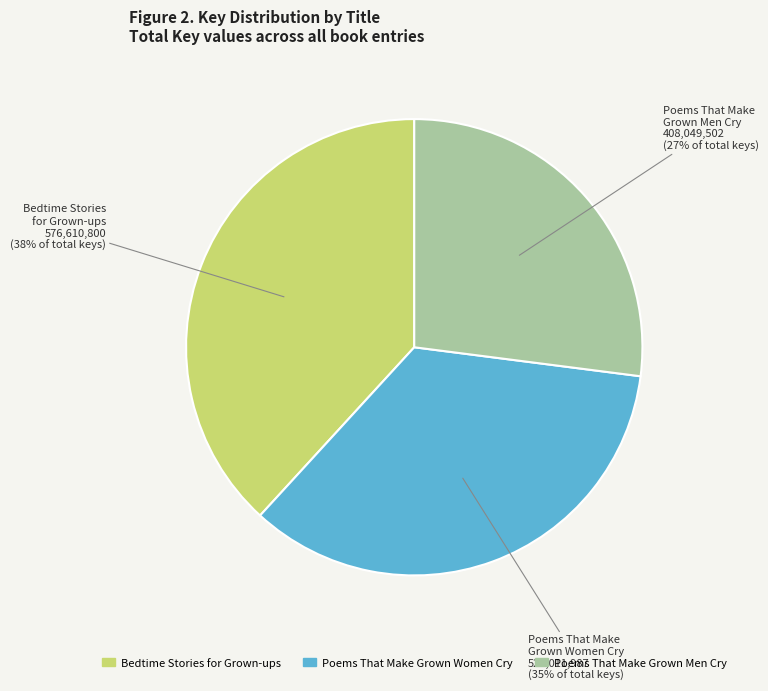

Is there a majority slice in this chart?

No